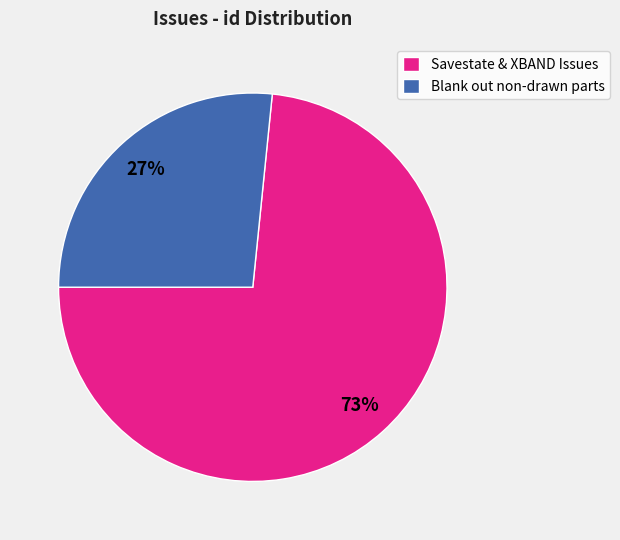

What percentage is the Savestate & XBAND Issues slice, to the nearest percent?

73%